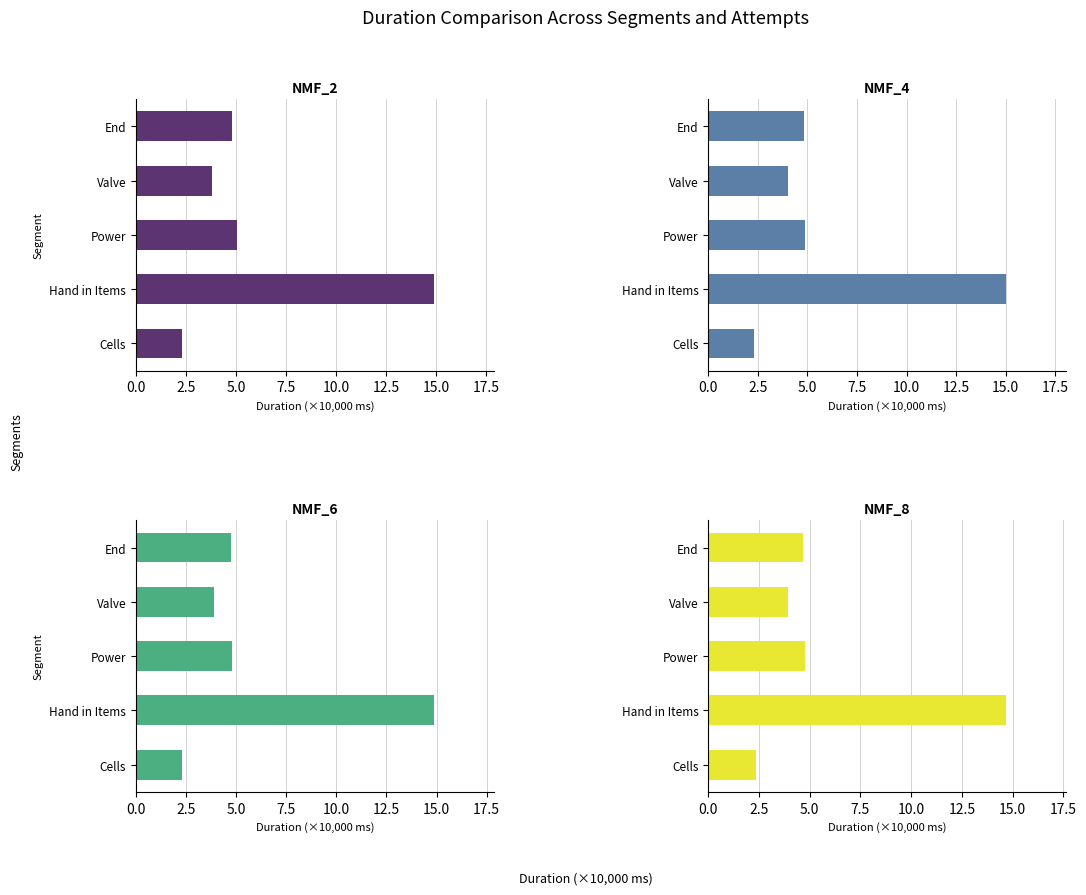

Are the bars horizontal?

Yes